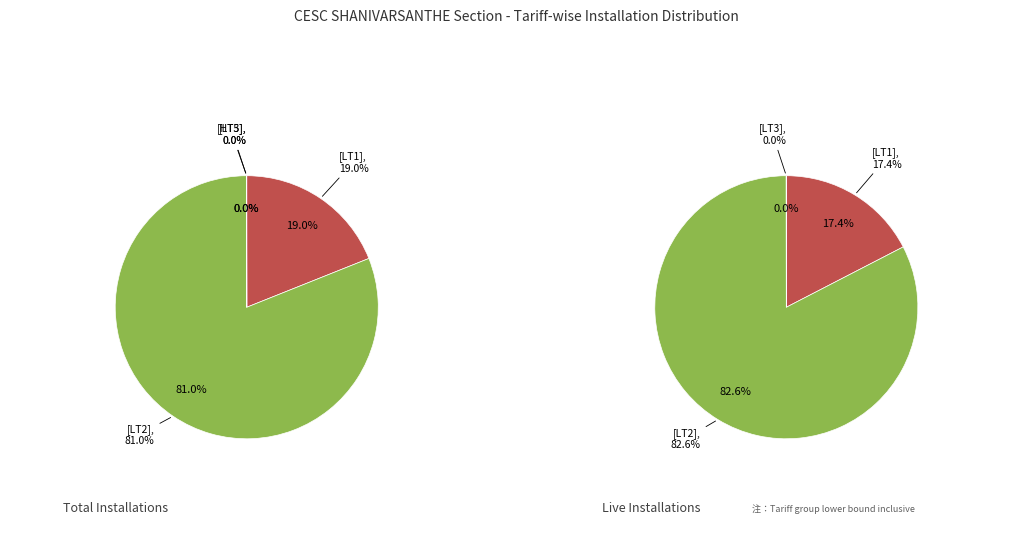

Is it true that LT3 is 1% of the pie?

False